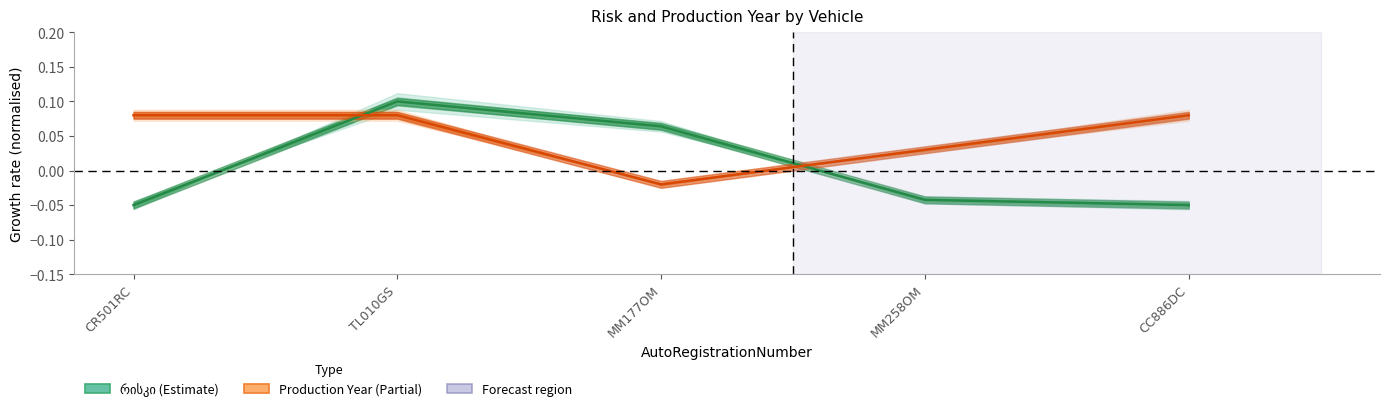

The რისკი series shows -0.1 at MM258OM. True or false?

False